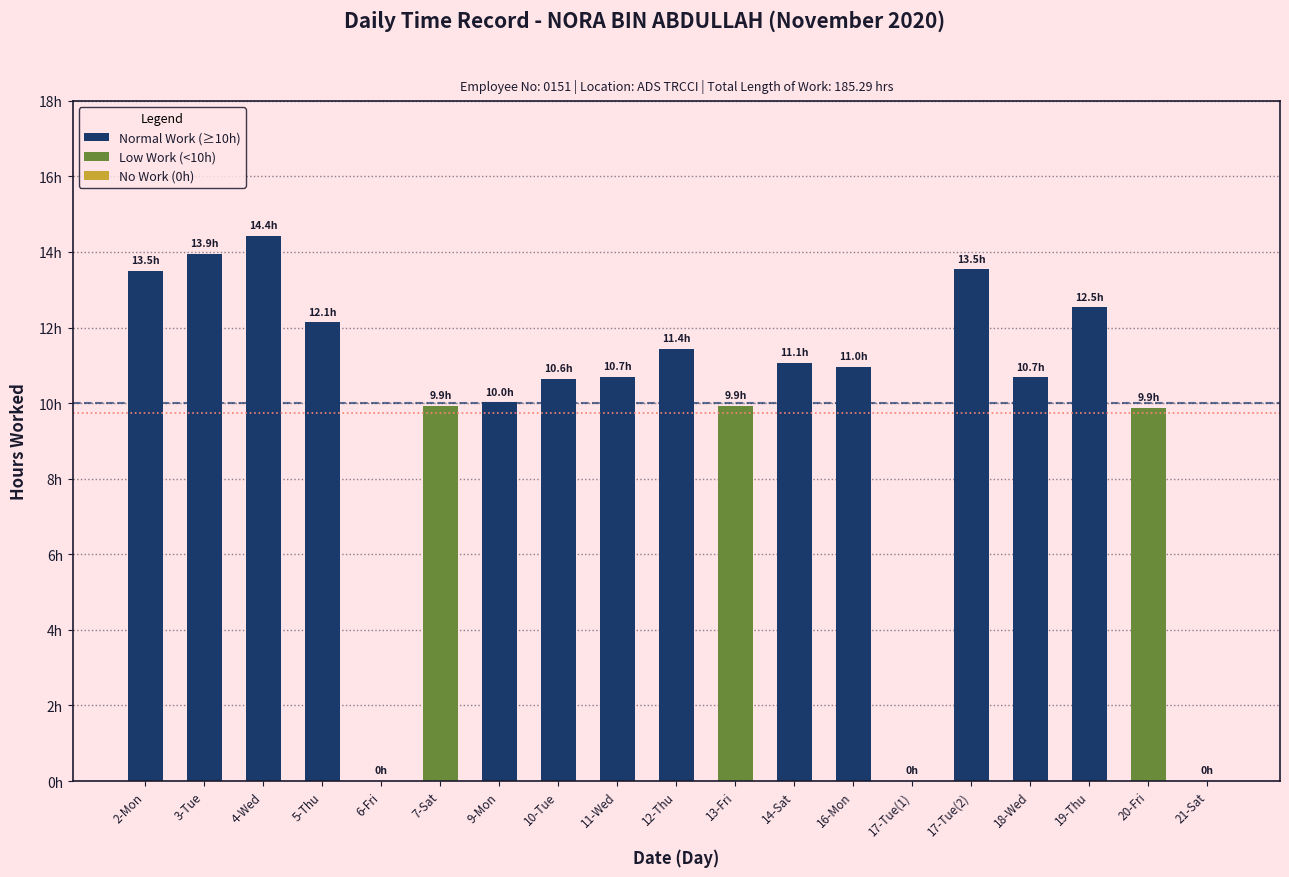

Between 7-Sat and 5-Thu, which is larger?

5-Thu